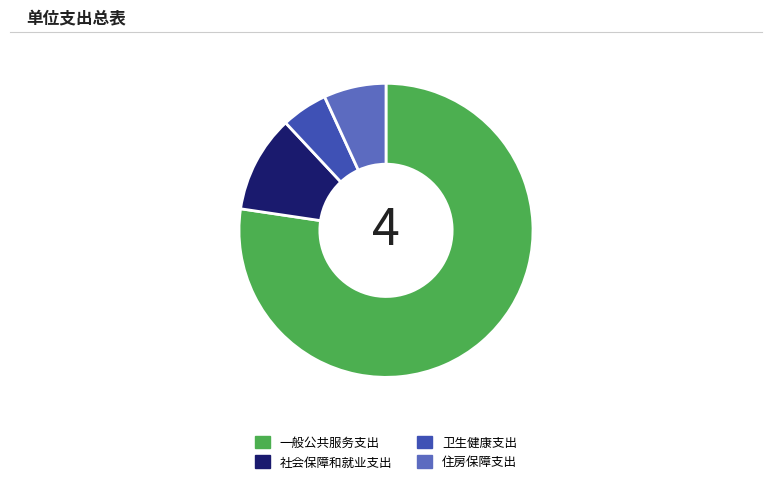

Is it true that 住房保障支出 is 7% of the pie?

True